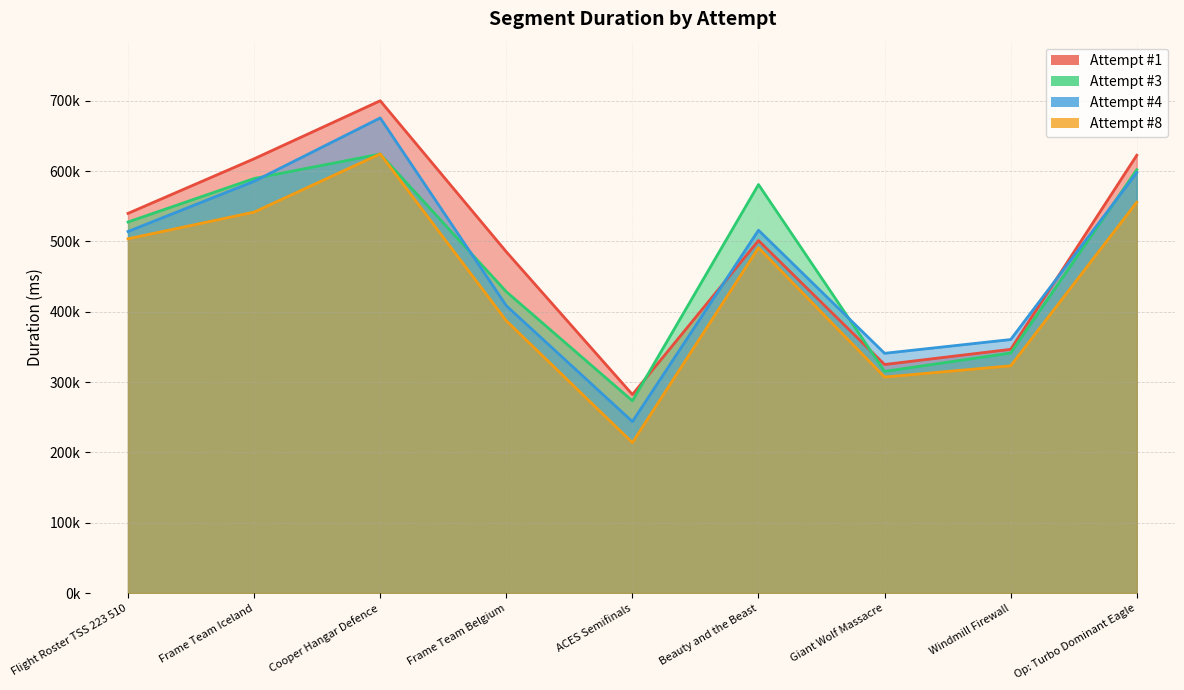

What is the difference between the Attempt #1 values at Cooper Hangar Defence and Beauty and the Beast?

198716